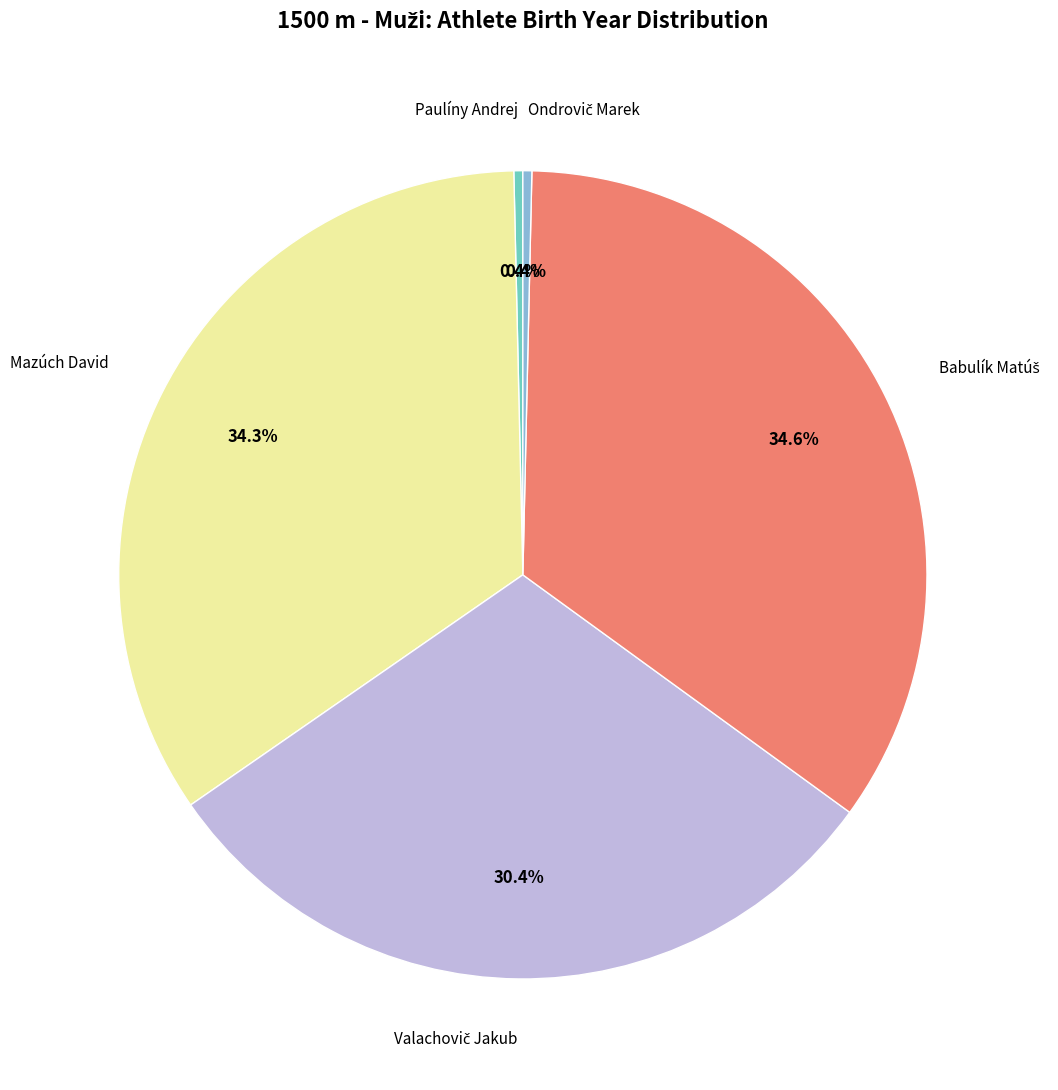

Combined, do Paulíny Andrej and Mazúch David account for over 50%?

No